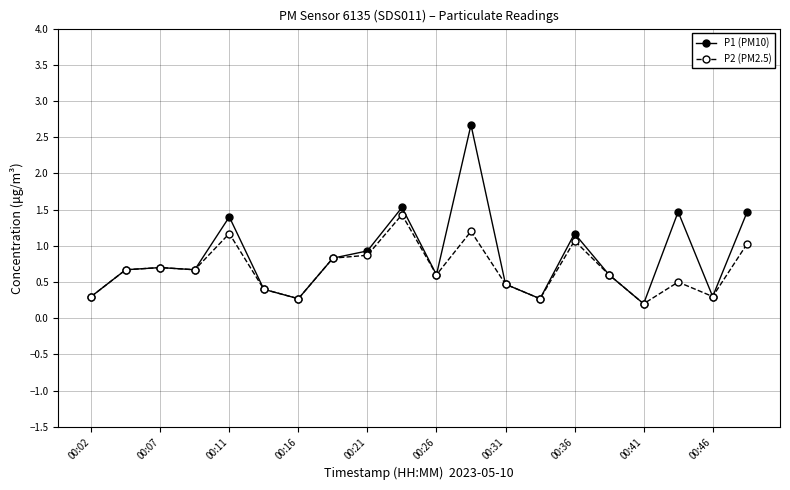

What is the value of the P2 (PM2.5) point at the 7th from the left?

0.3